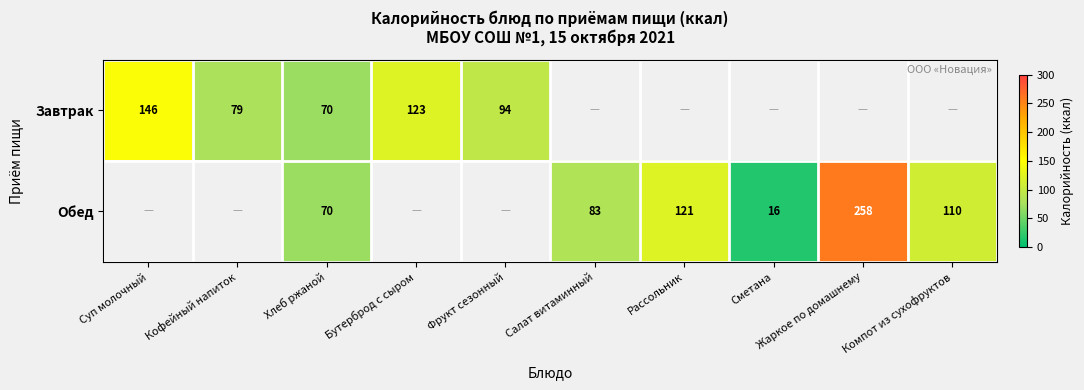

The value of Завтрак at Бутерброд с сыром is 43. True or false?

False